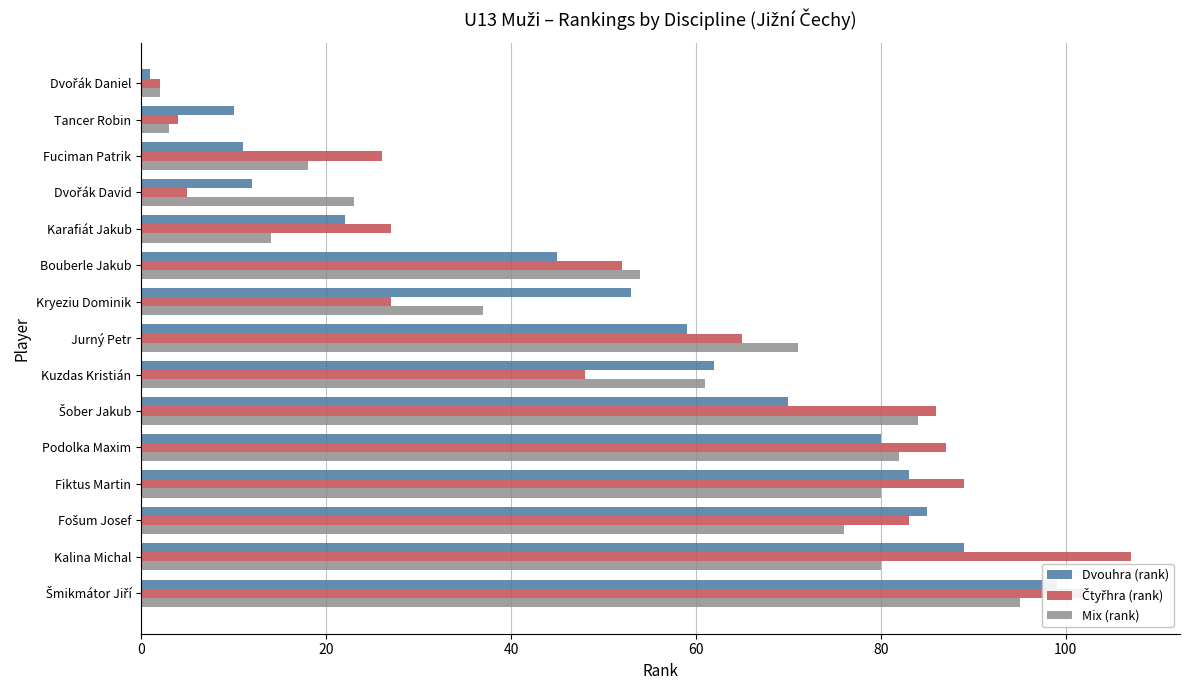

What is the maximum value shown in the chart?

107